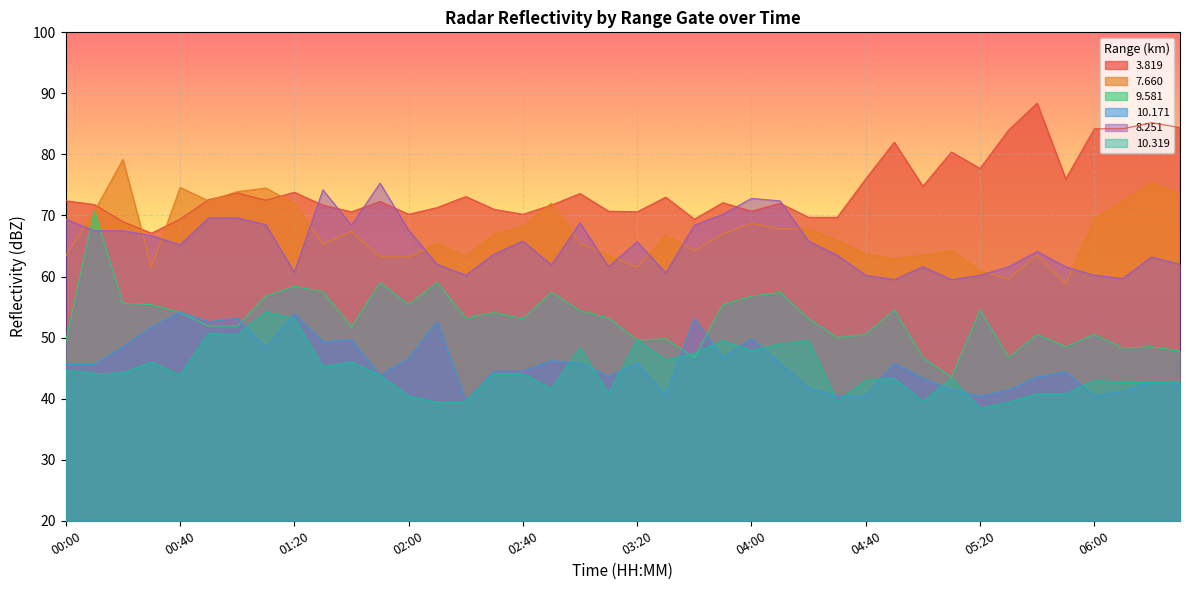

Reading right to left, what are all the values shown in this chart?

  3.819: 84.4	85.2	84.2	84.2	76.0	88.4	84.0	77.7	80.4	74.8	82.0	76.0	69.7	69.7	72.0	70.7	72.1	69.4	73.0	70.6	70.7	73.6	71.7	70.2	71.0	73.1	71.3	70.2	72.3	70.6	71.7	73.8	72.5	73.7	72.6	69.4	67.1	69.0	71.8	72.4
  7.660: 73.5	75.4	72.3	69.5	58.8	63.5	59.6	60.9	64.2	63.5	62.9	63.7	65.9	67.8	67.8	68.7	67.0	64.2	66.8	61.5	63.5	65.4	72.0	68.2	67.0	63.3	65.4	63.2	63.2	67.4	65.3	72.0	74.5	73.9	72.4	74.6	61.5	79.2	70.7	63.4
  9.581: 47.8	48.5	48.3	50.5	48.5	50.5	46.7	54.5	43.5	46.7	54.5	50.5	50.0	53.1	57.4	56.8	55.4	46.7	49.8	49.6	53.2	54.4	57.4	53.1	54.1	53.2	59.0	55.4	59.0	51.7	57.5	58.4	56.8	51.9	51.9	54.1	55.4	55.6	70.7	49.4
 10.171: 42.4	42.7	41.2	40.4	44.4	43.5	41.4	40.4	41.4	43.3	45.8	40.4	40.4	41.7	45.8	49.8	46.6	53.2	40.4	45.8	43.6	45.8	46.2	44.5	44.5	39.6	52.6	46.6	43.8	49.6	49.3	53.9	48.2	53.2	52.6	54.2	51.7	48.5	45.6	45.6
  8.251: 62.0	63.2	59.7	60.2	61.6	64.1	61.6	60.2	59.5	61.6	59.5	60.2	63.5	65.8	72.4	72.8	70.2	68.4	60.6	65.7	61.6	68.8	61.9	65.8	63.7	60.2	62.0	67.6	75.3	68.4	74.2	60.7	68.5	69.6	69.6	65.2	66.7	67.5	67.5	69.4
 10.319: 42.6	42.7	42.6	43.0	40.8	40.8	39.4	38.4	43.3	39.5	43.3	43.0	39.5	49.5	49.0	47.8	49.5	47.4	46.3	49.6	40.8	48.3	41.6	44.1	44.1	39.4	39.4	40.4	43.8	46.0	45.2	53.1	54.2	50.4	50.7	43.8	46.0	44.2	44.1	44.7